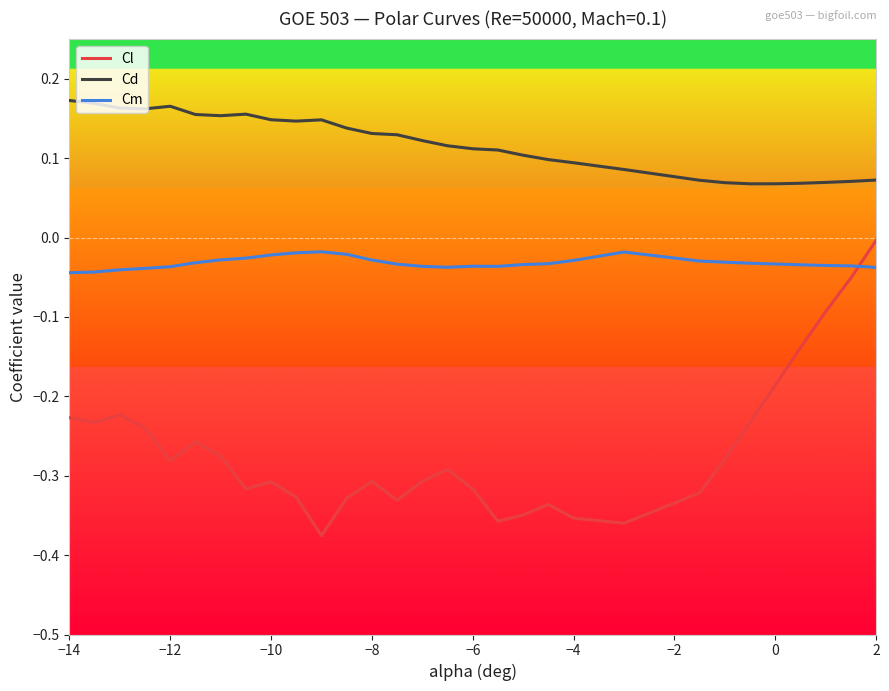

True or false: Cl and Cm intersect in this chart.

True